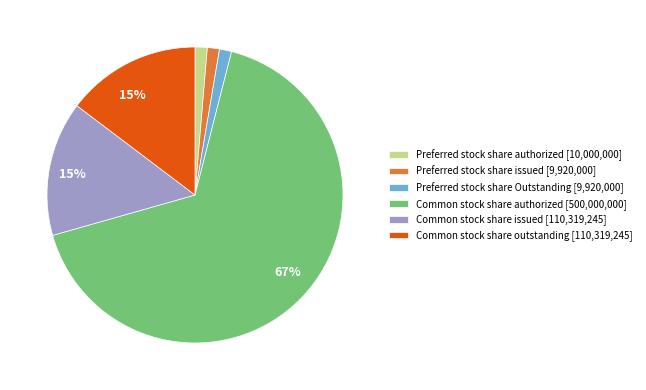

Is there any slice that represents more than half of the pie?

Yes